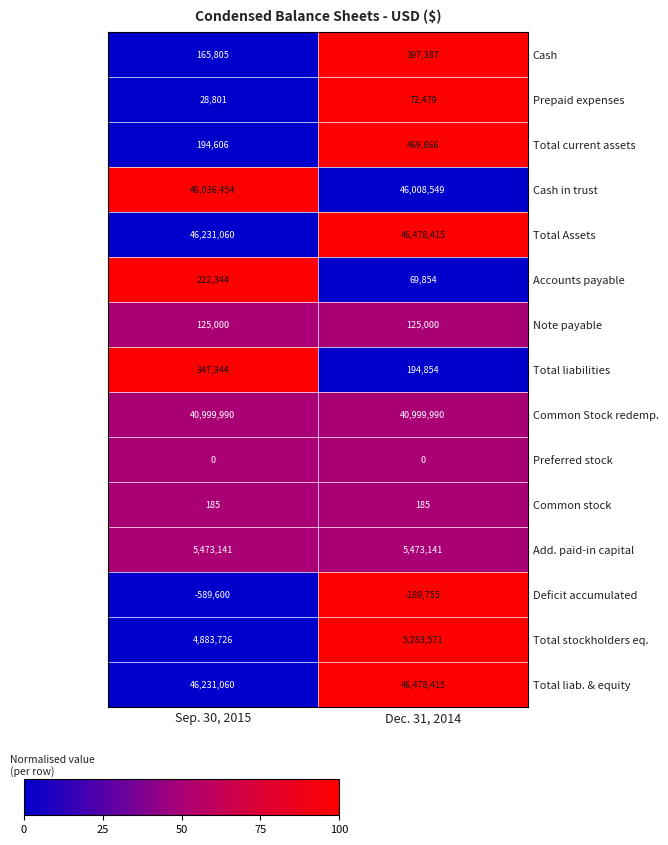

Is the value of Common Stock redemp. at Sep. 30, 2015 greater than the value of Add. paid-in capital at Dec. 31, 2014?

Yes